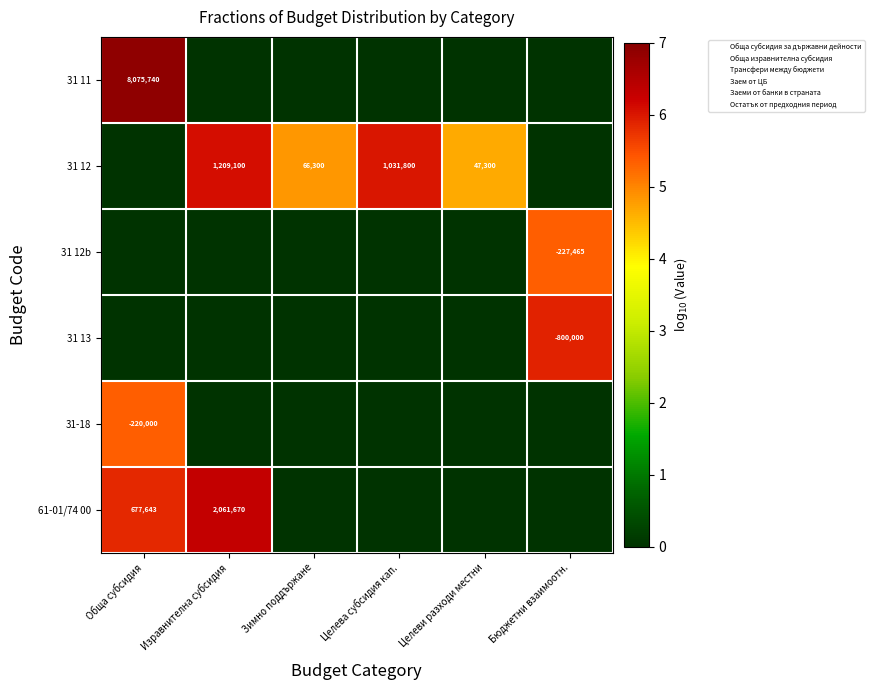

How many values in 31 13 are above zero?

1